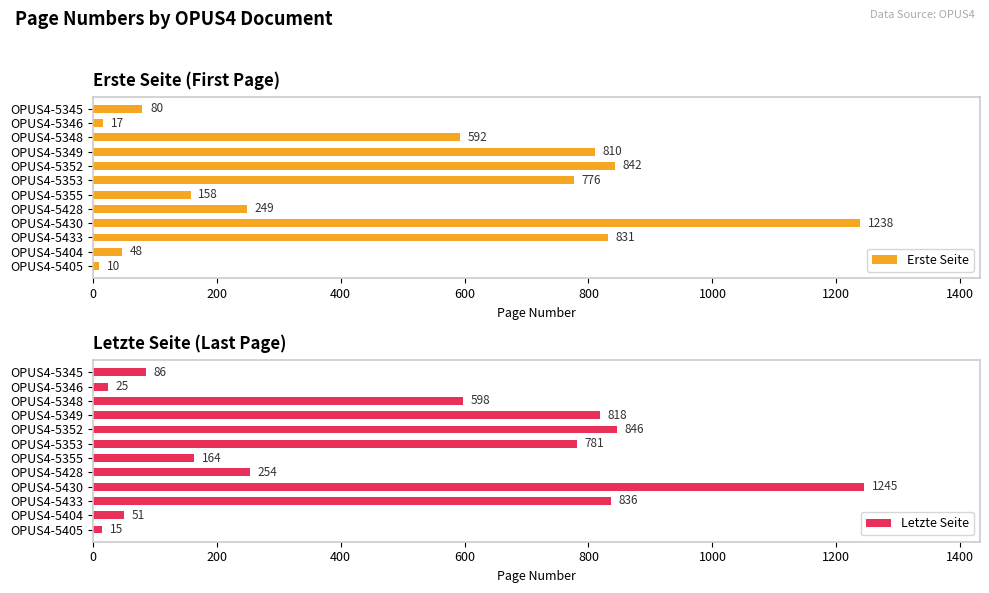

Reading left to right, transcribe all the data shown in this chart.

Erste Seite: 80	17	592	810	842	776	158	249	1238	831	48	10
Letzte Seite: 86	25	598	818	846	781	164	254	1245	836	51	15